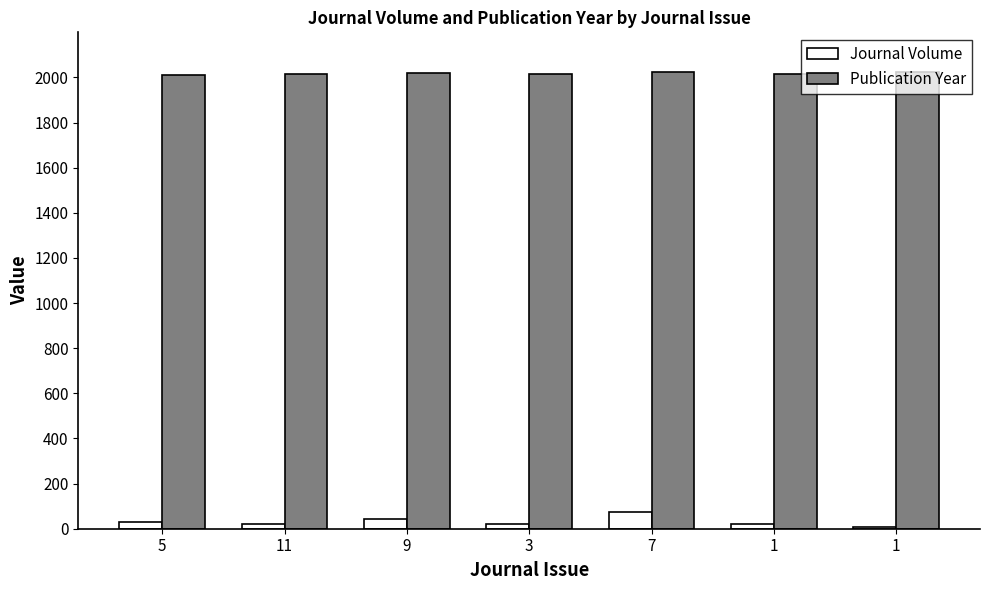

Reading left to right, extract all data points from this chart.

Journal Volume: 5=31	11=22	9=45	3=23	7=72	1=21	1=8
Publication Year: 5=2013	11=2015	9=2020	3=2015	7=2023	1=2017	1=2024